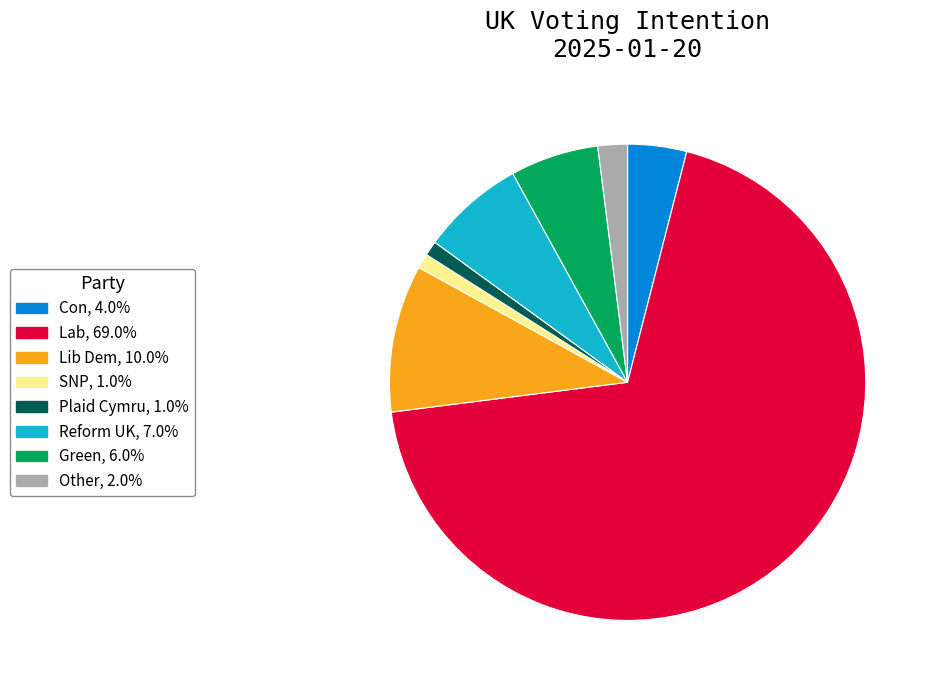

Which category has the biggest portion of the pie?

Lab